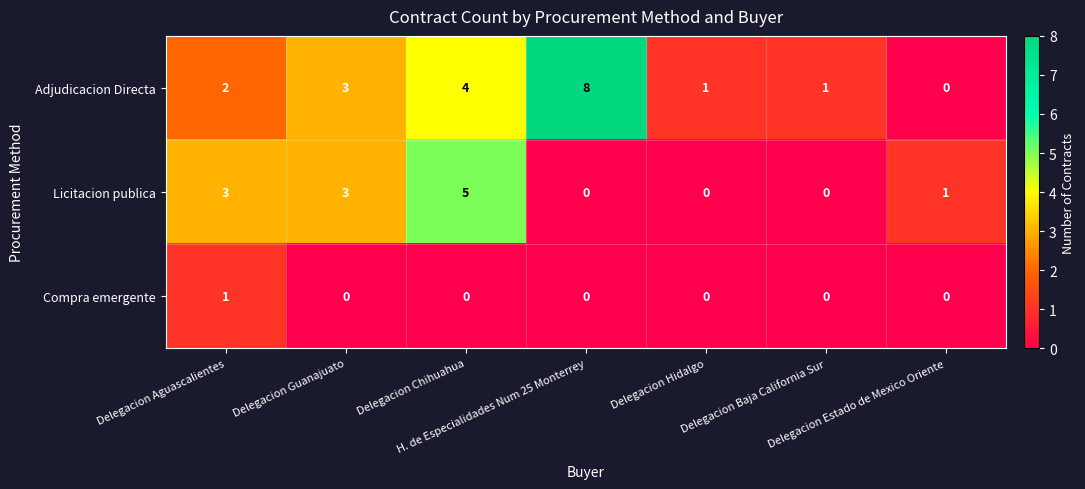

Count the Adjudicacion Directa values in the range 1 to 4.

5